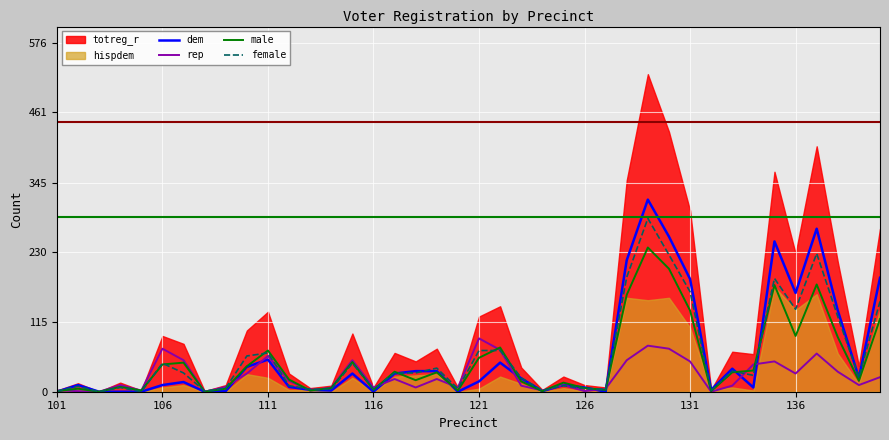

Read the female value at 131, to the nearest 5.

165